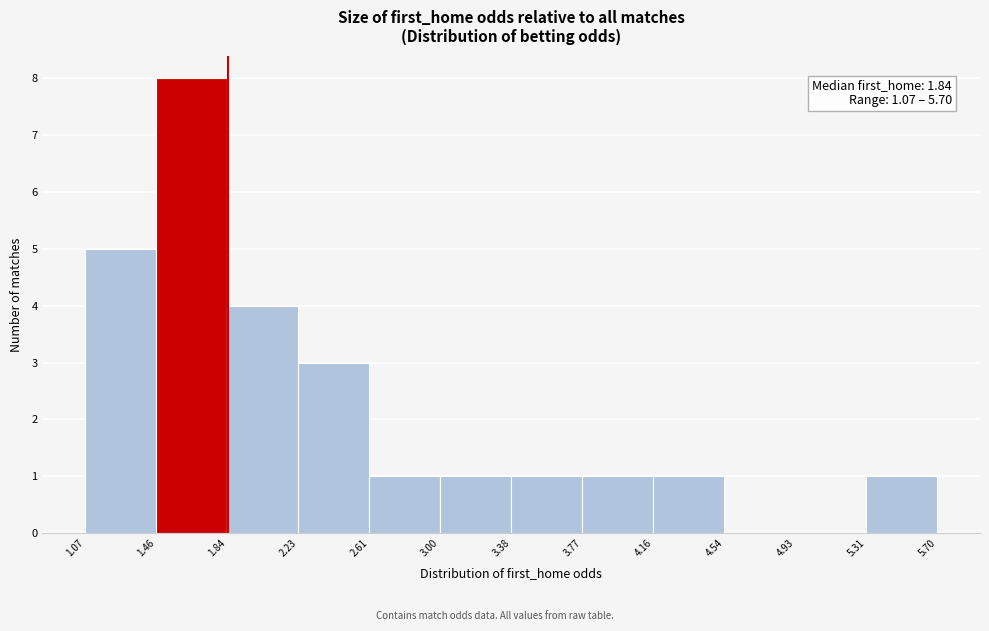

Over which range of the x-axis is the bar tallest?

1.46 to 1.84